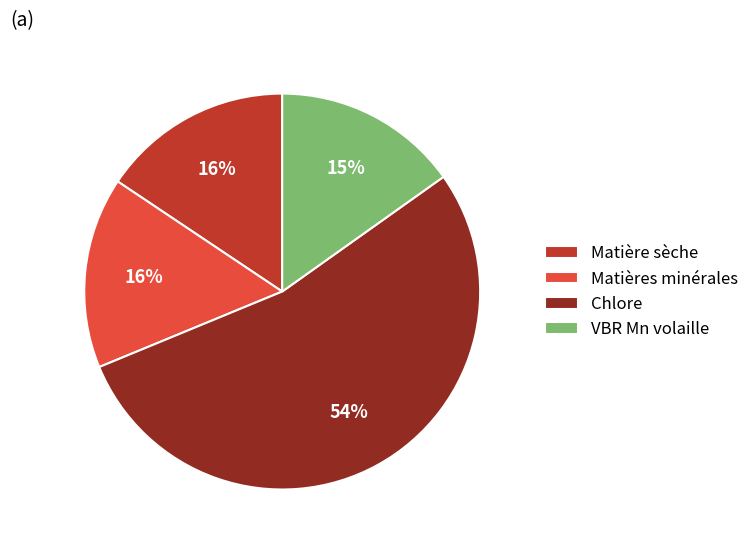

What is the ratio of the value at Matière sèche to the value at Chlore?

0.3